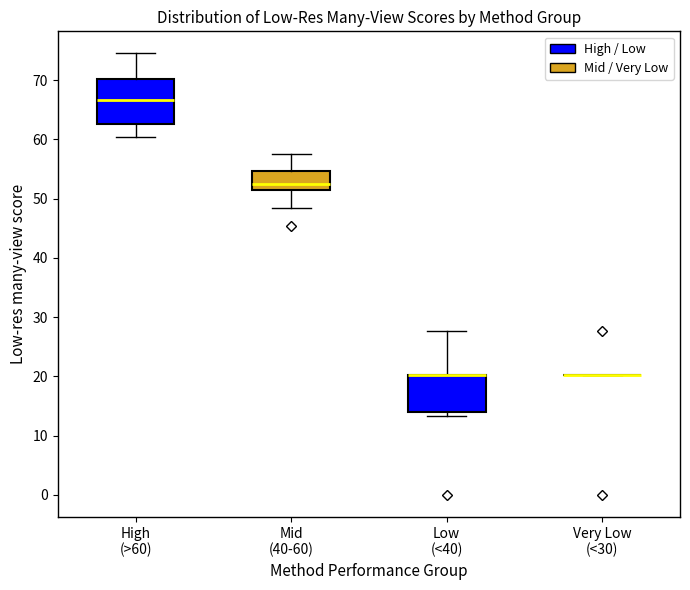

Reading left to right, transcribe this box plot: for each box, give where its median line is, the range the box spans, and where its two whiskers end, as read against the y-axis. The values are not printed on the chart, so give them approximately, as read against the axis.

High (>60): median 67, box 63 to 70, whiskers 60 to 75
Mid (40-60): median 52, box 51 to 55, whiskers 48 to 58
Low (<40): median 20 (drawn on the box's upper edge), box 14 to 20, whiskers 13 to 28
Very Low (<30): box collapsed to a line at 20, whiskers 20 to 20